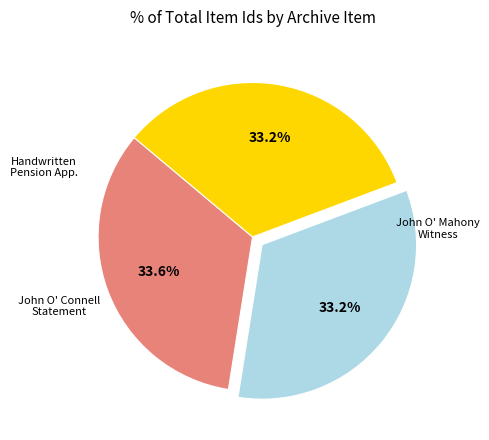

Does any single category account for the majority?

No